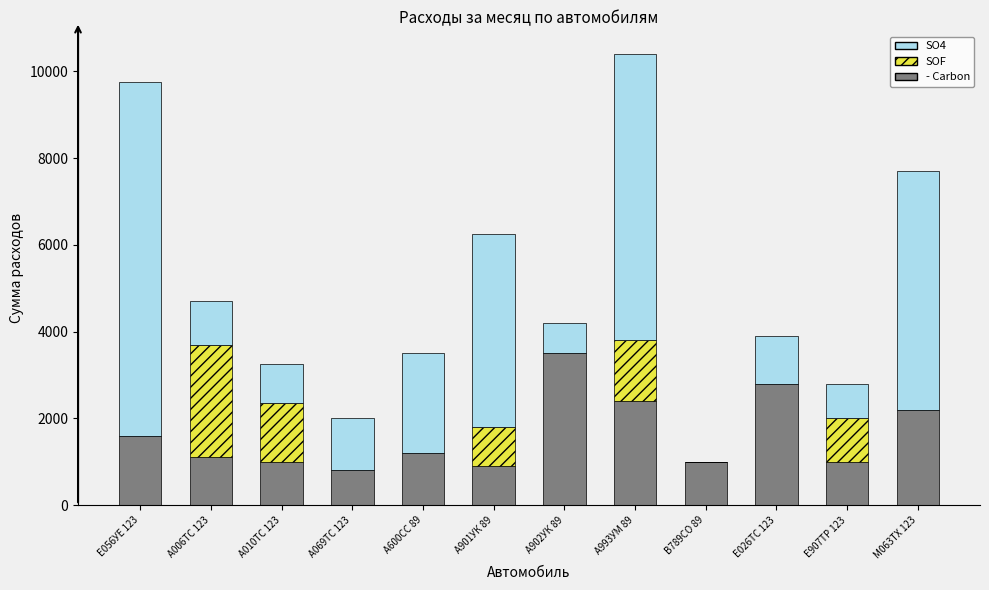

At which label does - Carbon first exceed 1200?

Е056УЕ 123